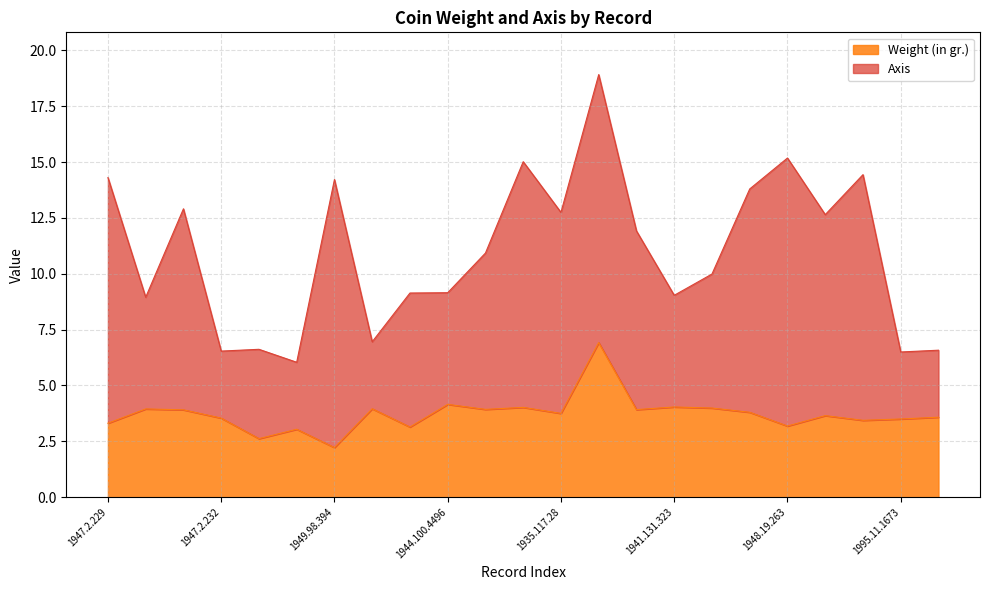

How many data points are less than 3?

2